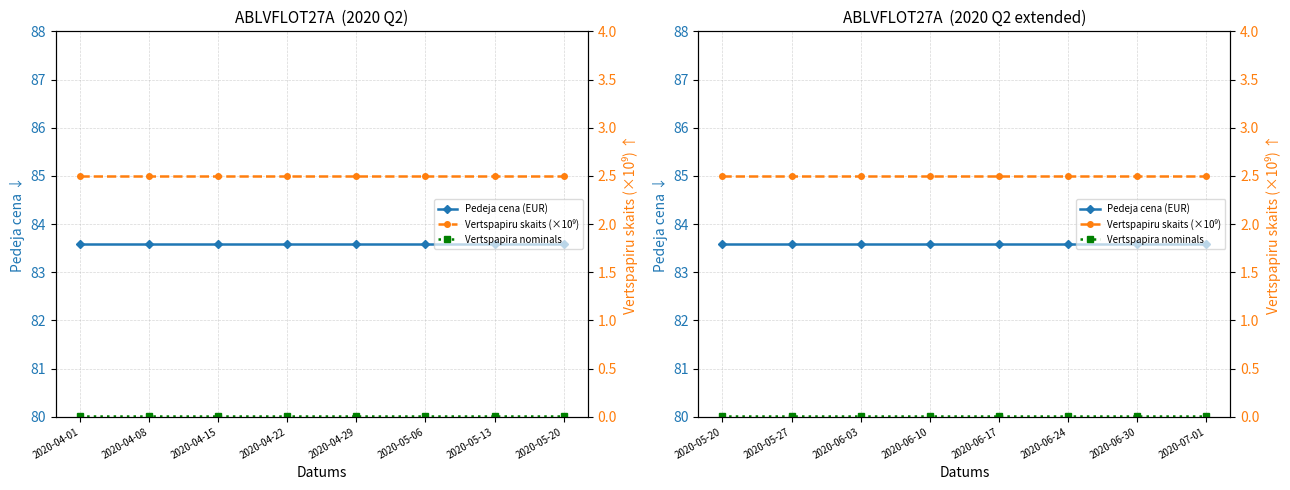

How many lines are shown in the chart?

3